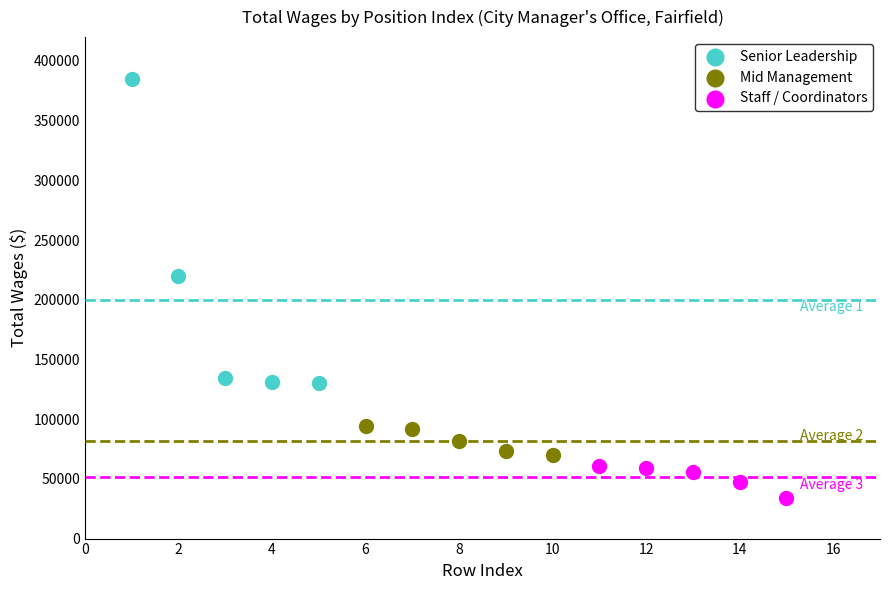

Which series reaches the maximum Y coordinate?

Senior Leadership